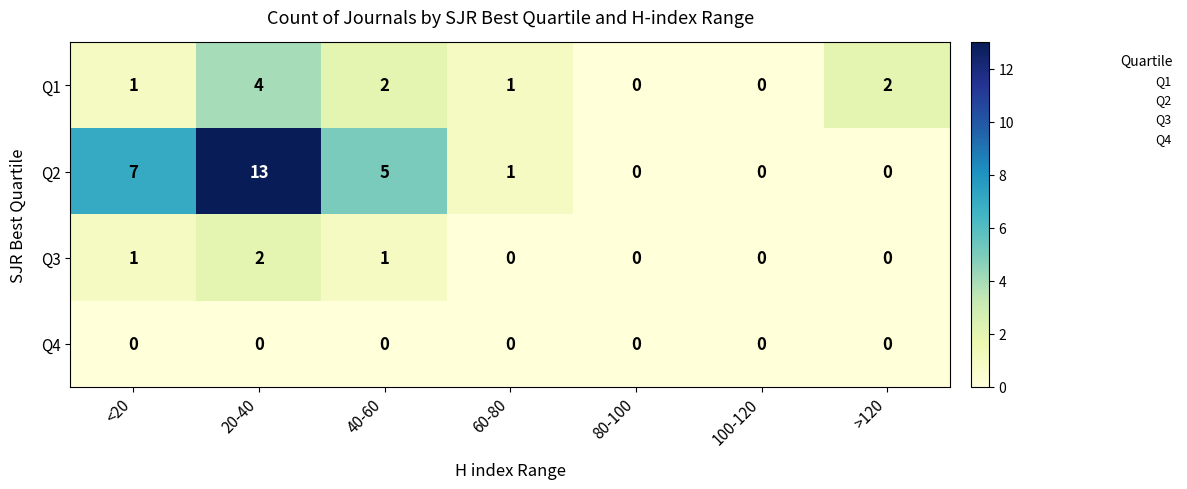

How many distinct data groups are displayed?

4